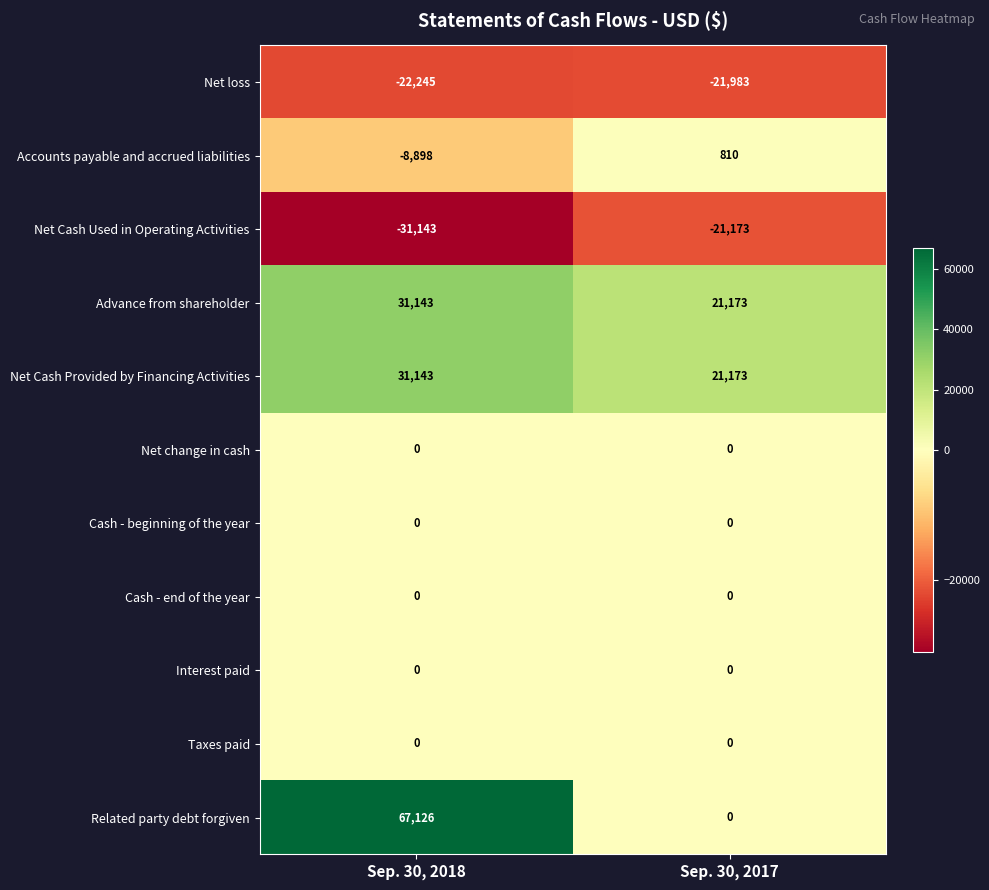

Which label corresponds to the smallest value in the chart?

Sep. 30, 2018